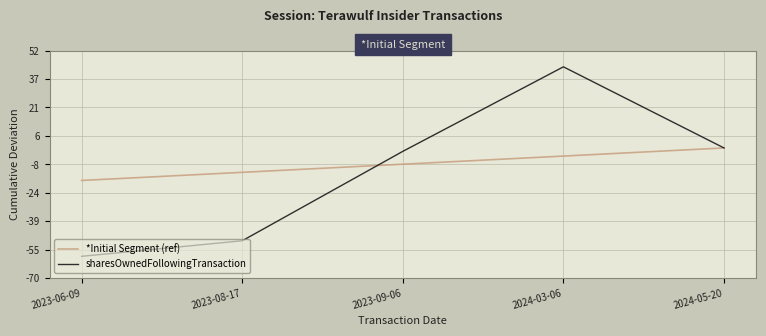

Which series changed the most between 2023-08-17 and 2023-09-06?

sharesOwnedFollowingTransaction